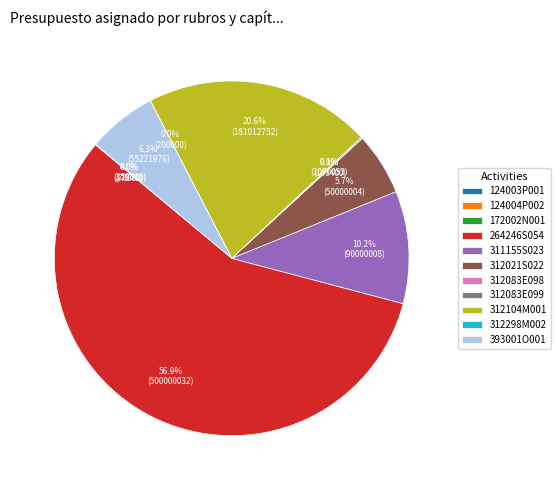

Which category accounts for the majority?

264246S054